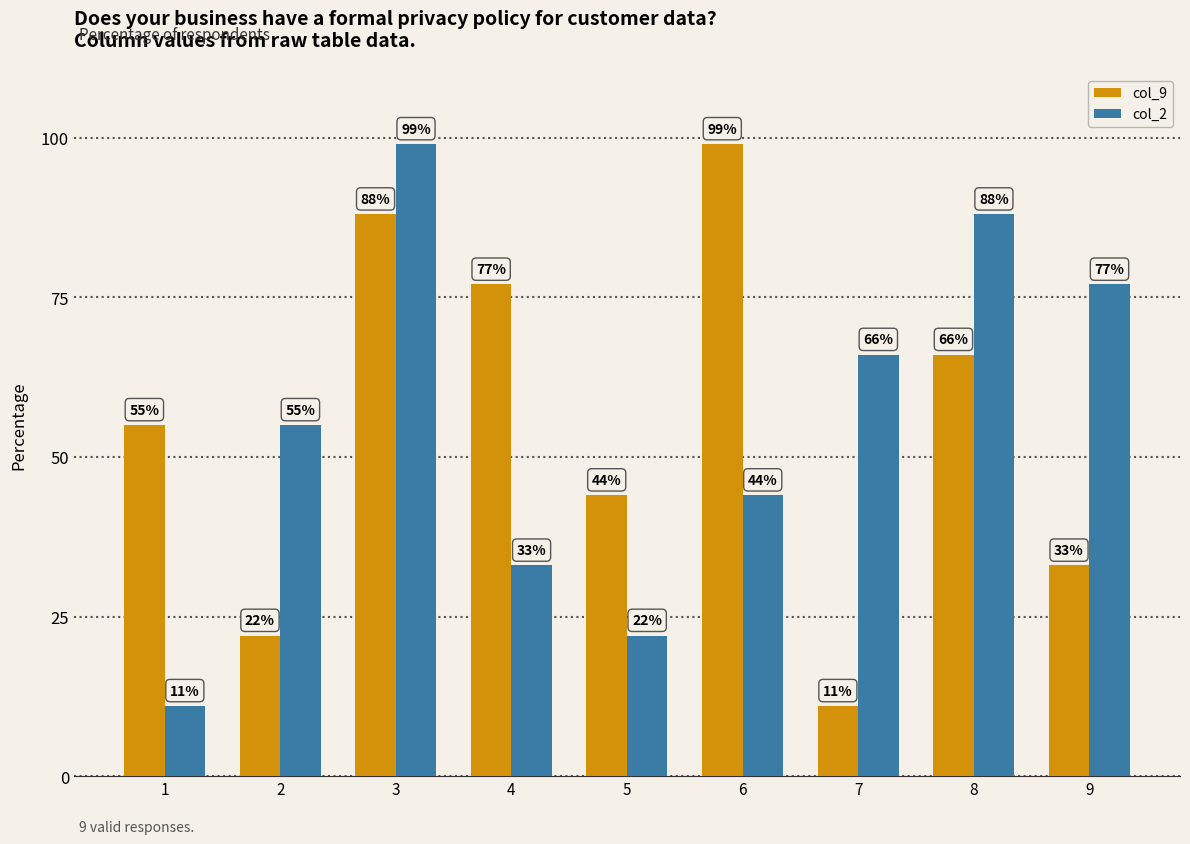

What is the spread (max minus min) of values at 6?

55